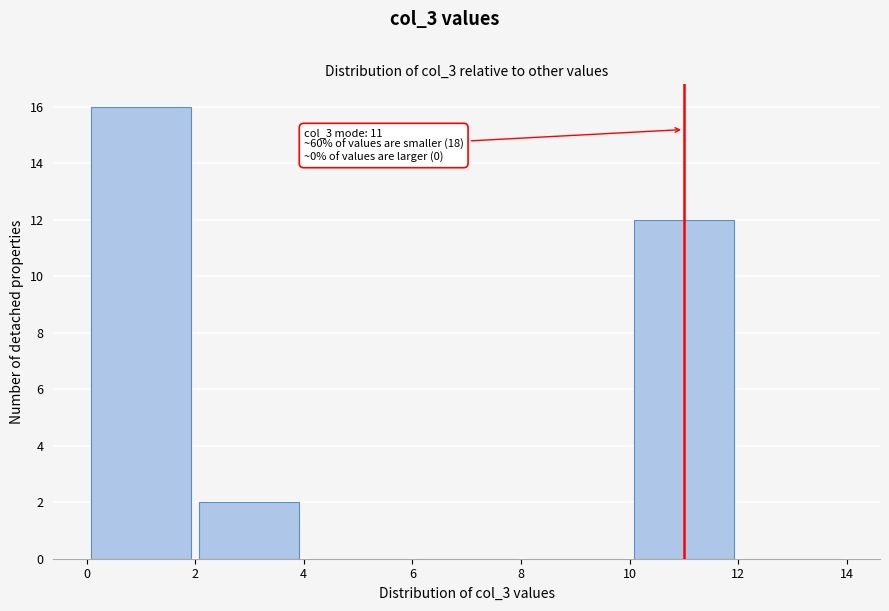

Over which range of the x-axis is the bar tallest?

0 to 2